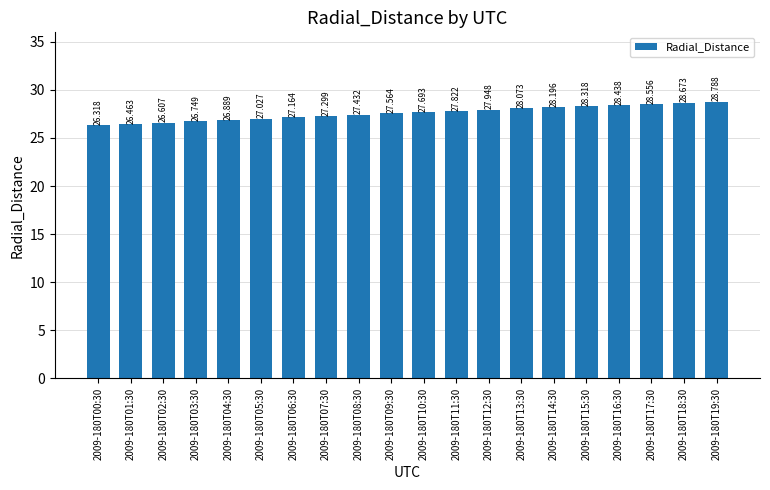

What is the difference between the maximum and minimum values?

2.5